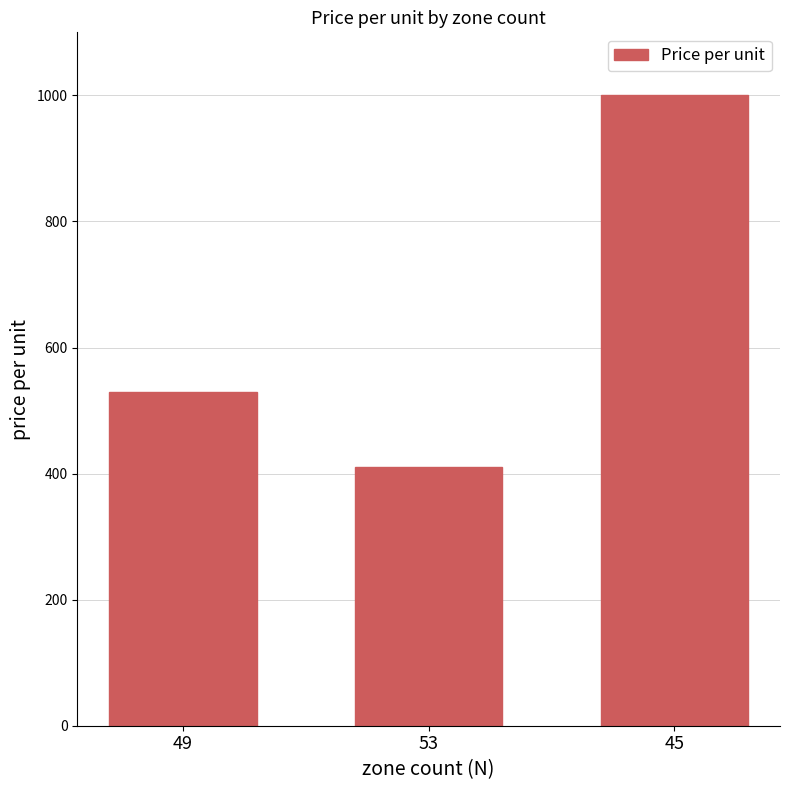

List the labels in order of value, smallest first.

53, 49, 45